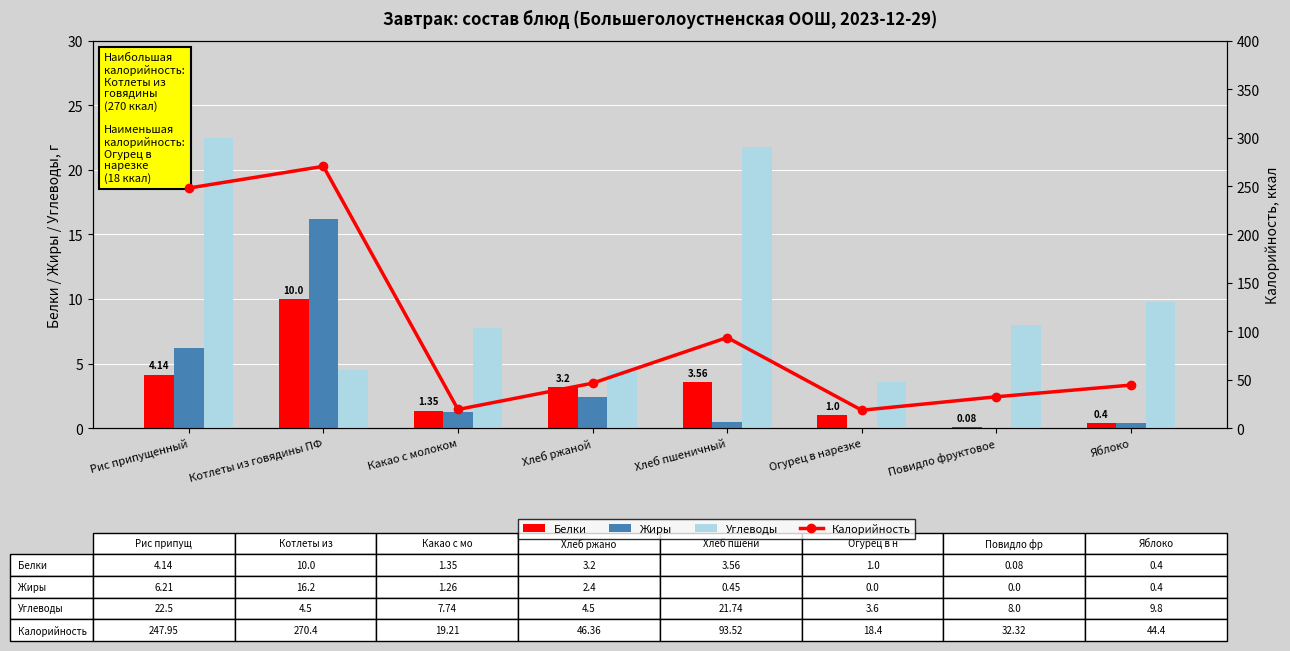

True or false: Калорийность has a value of 145.4 at Рис припущенный.

False